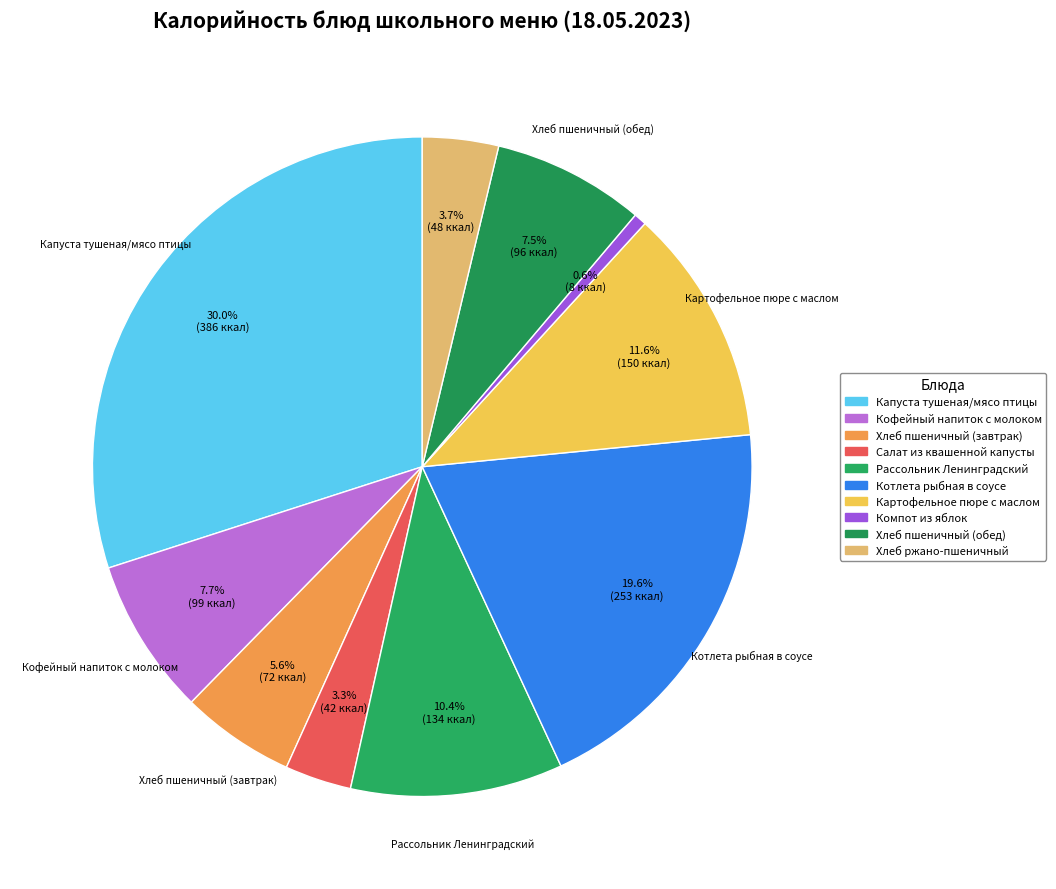

To the nearest percent, what is the difference between the largest and smallest slice percentages?

29%